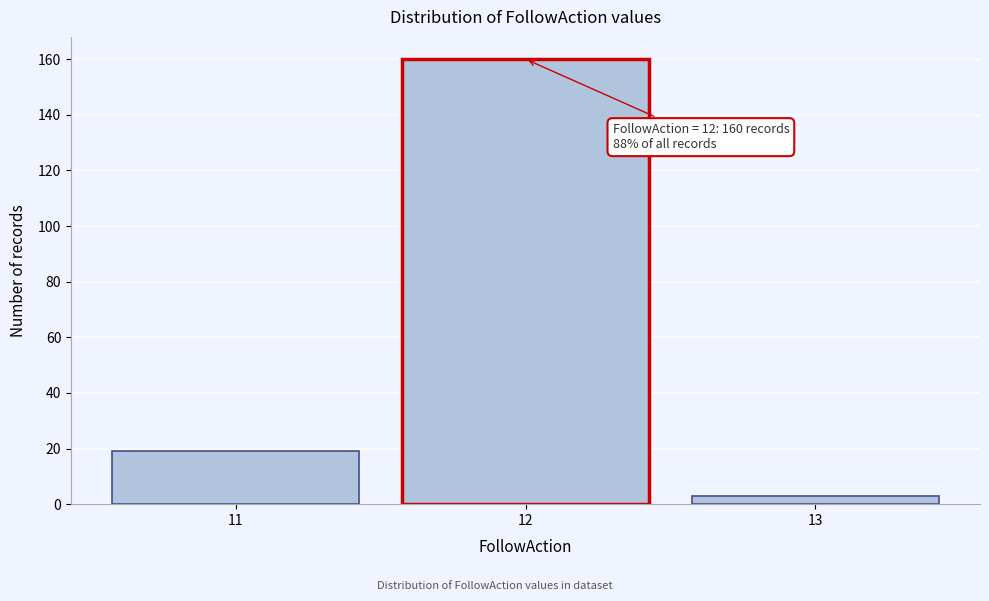

Which range on the x-axis has the tallest bar?

11.5 to 12.5